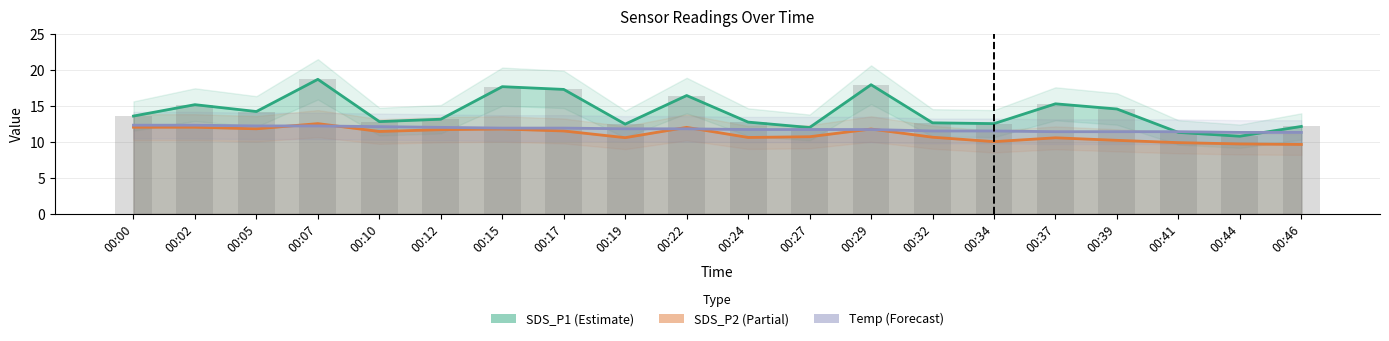

Reading left to right, transcribe all the data shown in this chart.

00:00=13.6	00:02=15.2	00:05=14.2	00:07=18.7	00:10=12.8	00:12=13.1	00:15=17.6	00:17=17.3	00:19=12.4	00:22=16.4	00:24=12.7	00:27=12.0	00:29=17.9	00:32=12.6	00:34=12.5	00:37=15.3	00:39=14.6	00:41=11.3	00:44=10.8	00:46=12.1